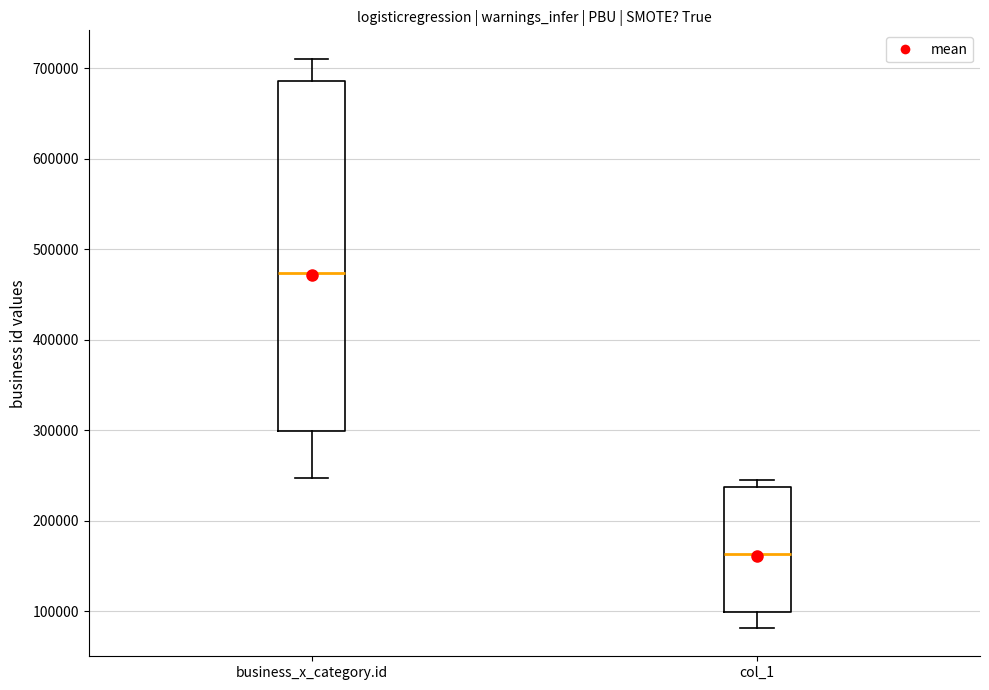

Reading left to right, transcribe this box plot: for each box, give where its median line is, the range the box spans, and where its two whiskers end, as read against the y-axis. The values are not printed on the chart, so give them approximately, as read against the axis.

business_x_category.id: median 470000, box 300000 to 690000, whiskers 250000 to 710000
col_1: median 160000, box 100000 to 240000, whiskers 80000 to 240000 (just above the box's upper edge)